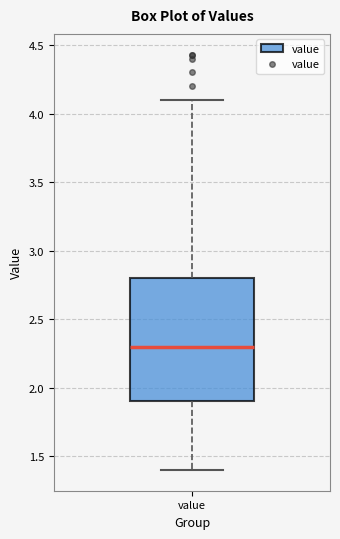

Where does the median line of the box for value sit on the y-axis? The values are not printed on the chart, so give them approximately, as read against the axis.

2.3